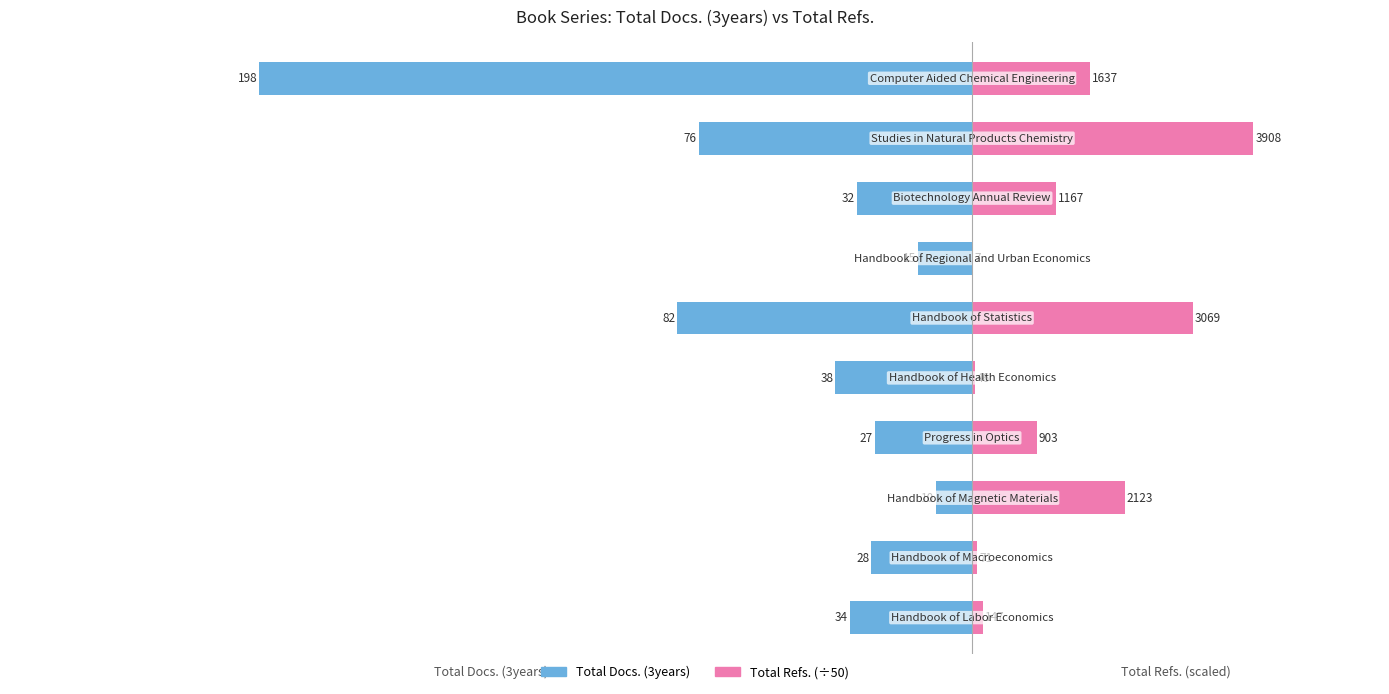

What is the greatest value displayed?

78.2